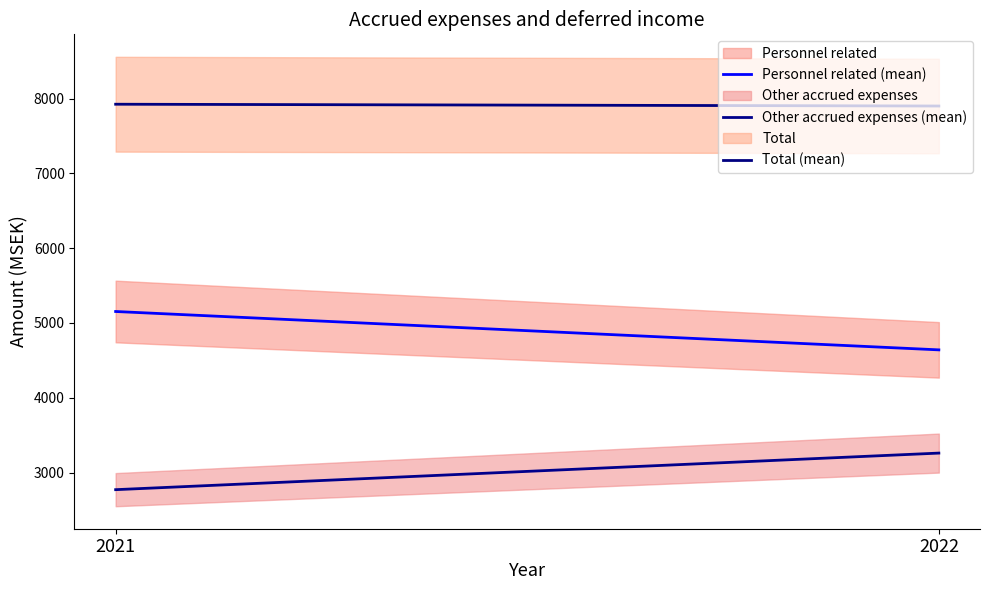

At 2022, list the series in order from largest to smallest.

Total (mean), Personnel related (mean), Other accrued expenses (mean)